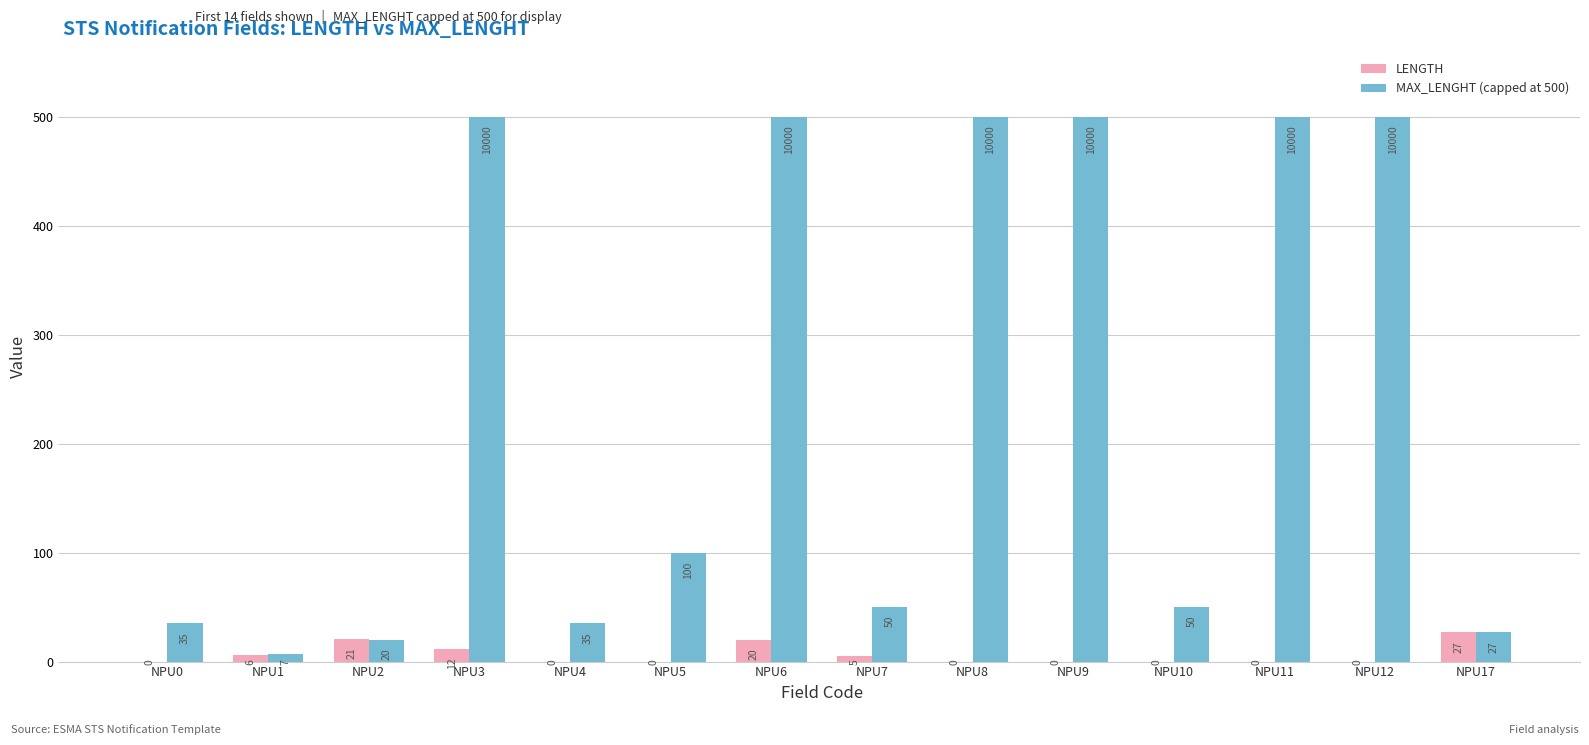

At which label does MAX_LENGHT (capped at 500) first exceed 100?

NPU3